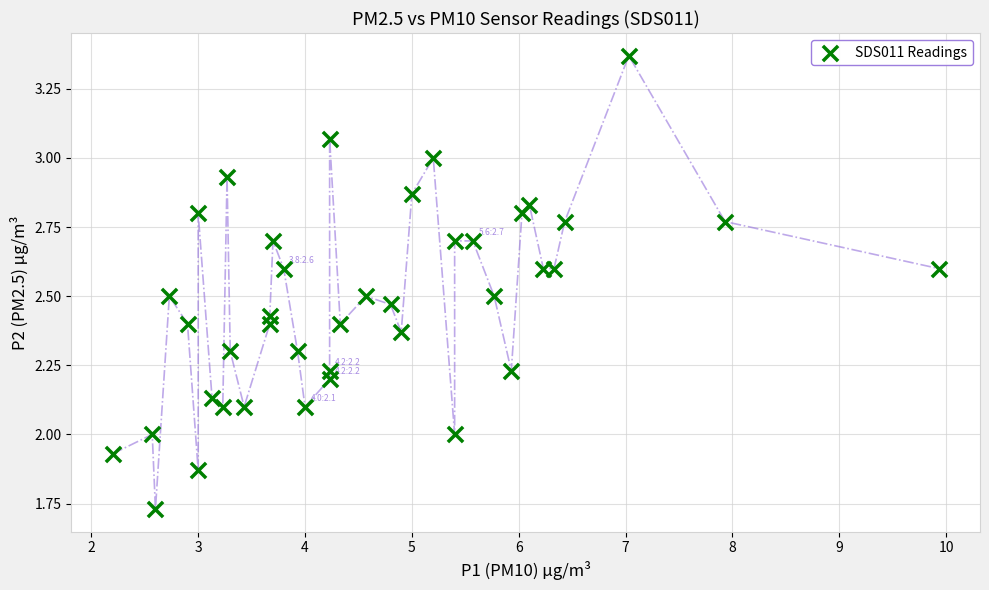

What is the range of Y values (max minus min)?

1.6